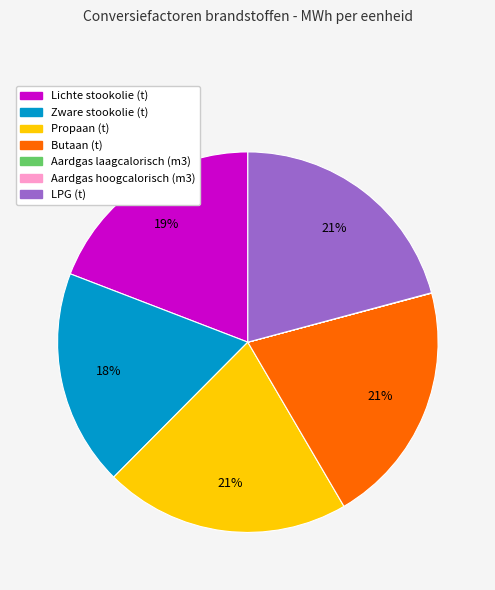

What is the ratio of the value at Propaan (t) to the value at Butaan (t)?

1.0